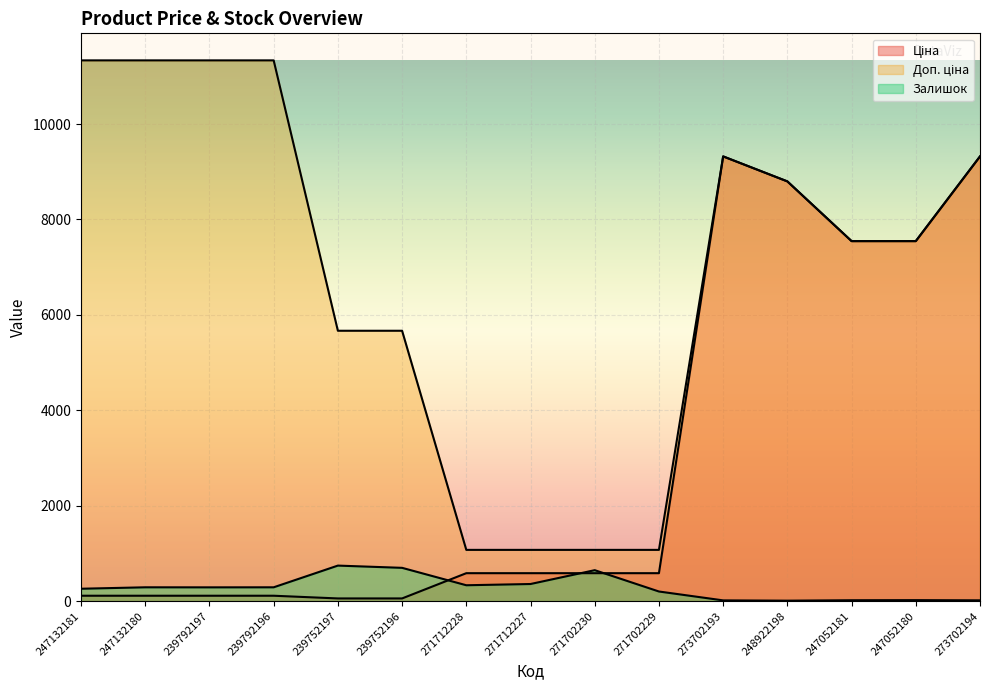

Rank the series at 271702229 from lowest to highest value.

Залишок, Ціна, Доп. ціна